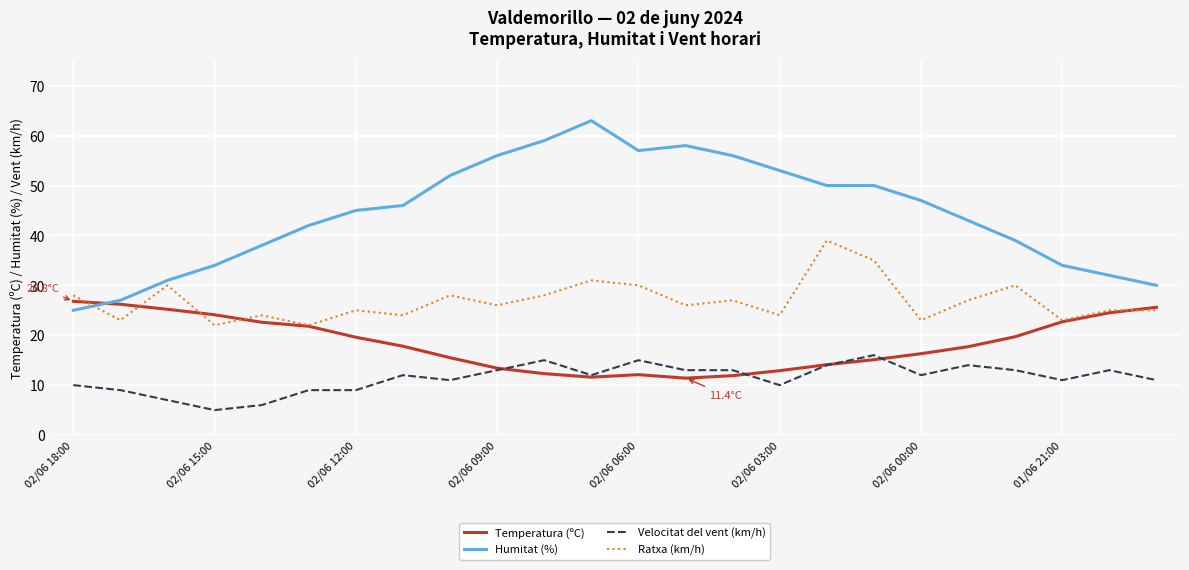

Which series has the largest total across all categories?

Humitat (%)